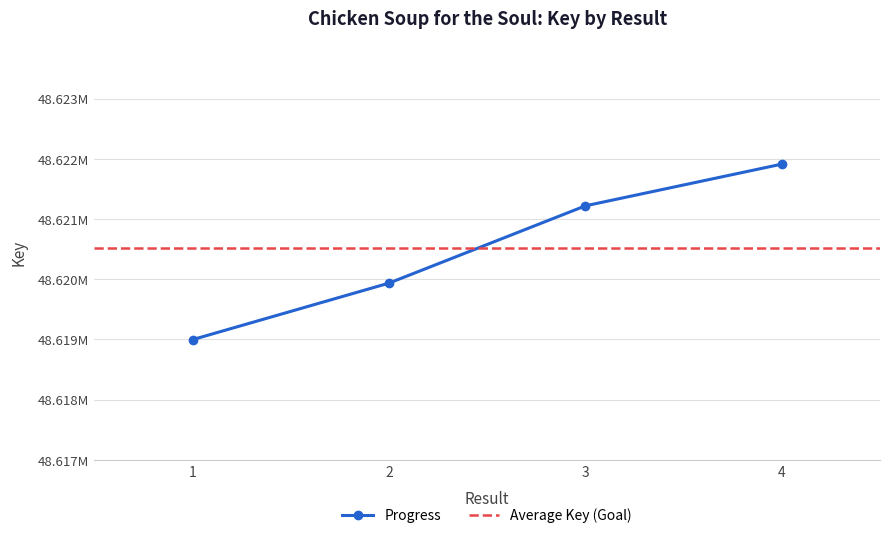

What is the average value?

48620516